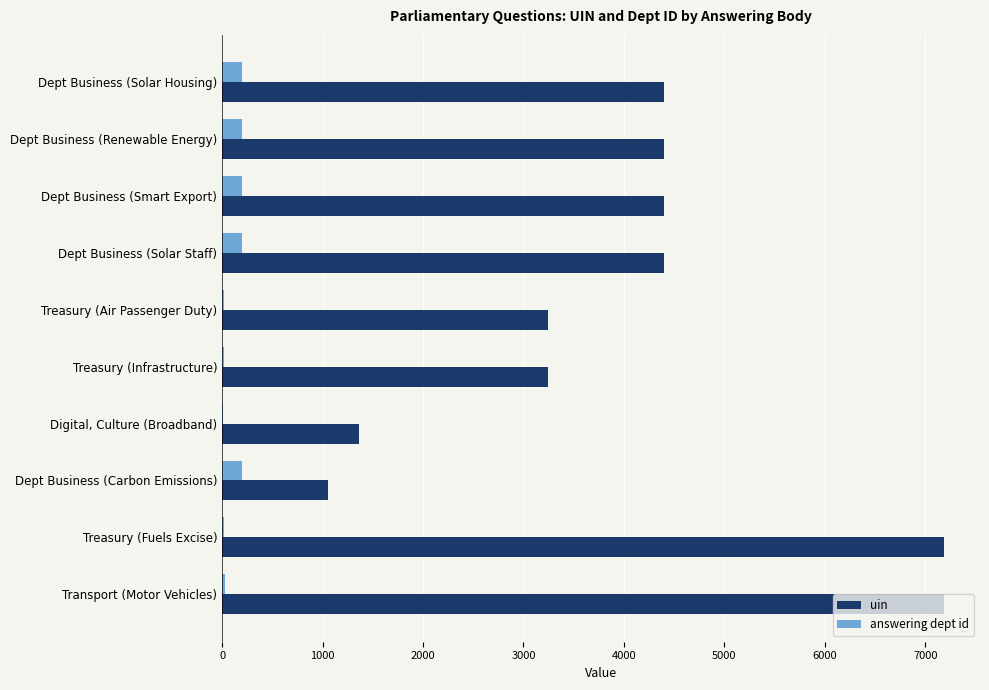

Which series has the largest total across all categories?

uin